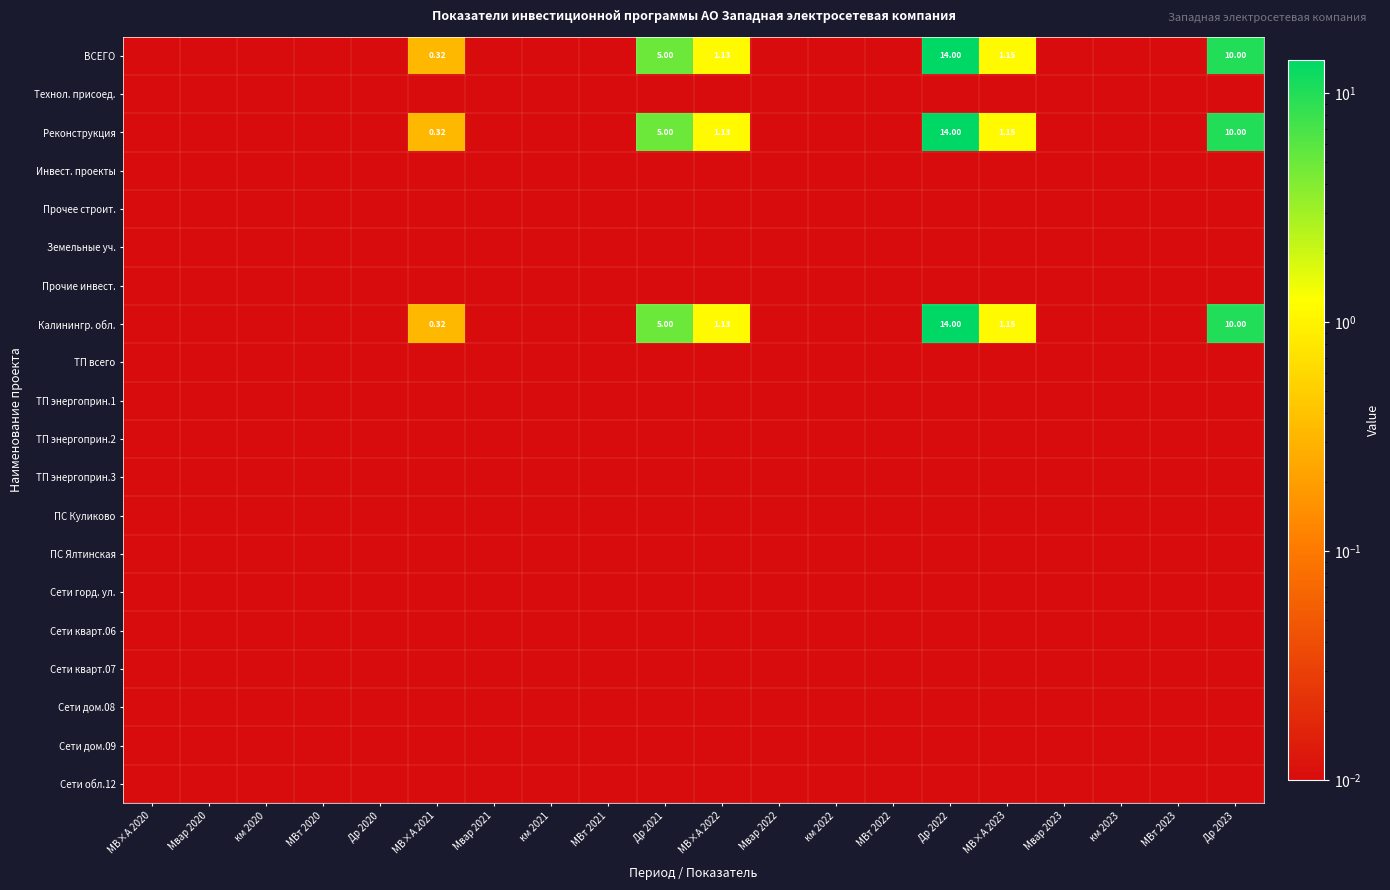

At which category is the sum across all series the highest?

Др 2022